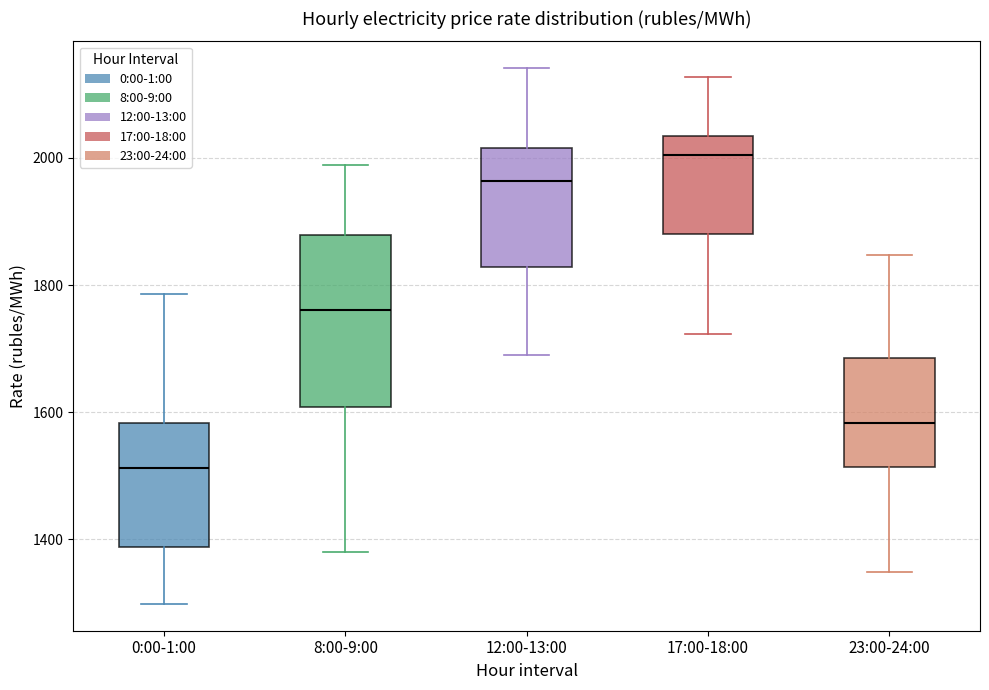

Which box has the lowest median line?

0:00-1:00